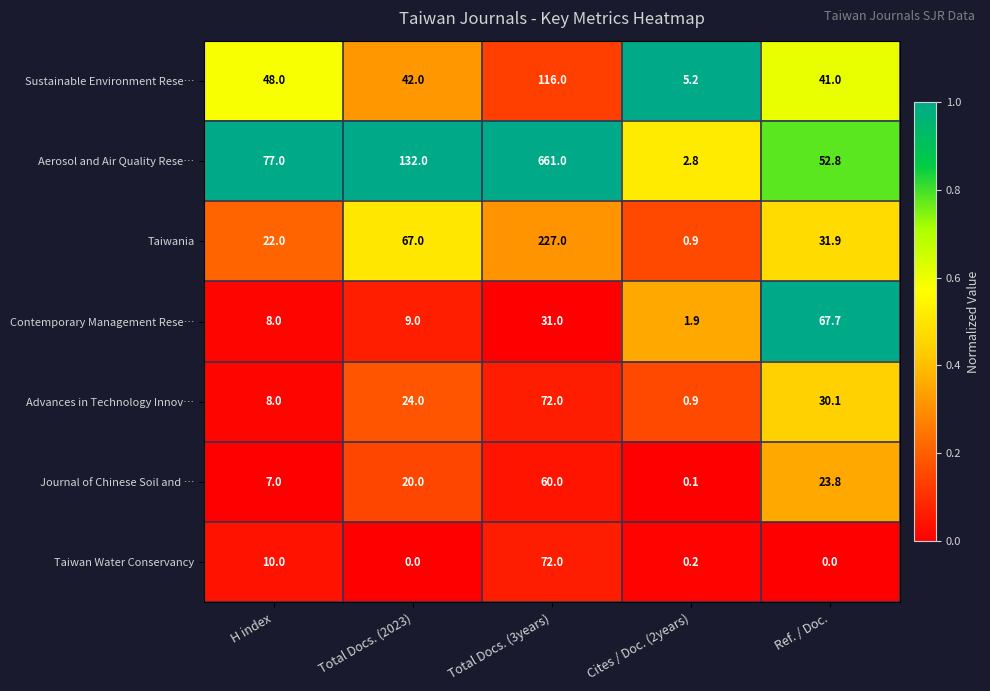

Where does the Taiwania series first go above 31?

Total Docs. (2023)